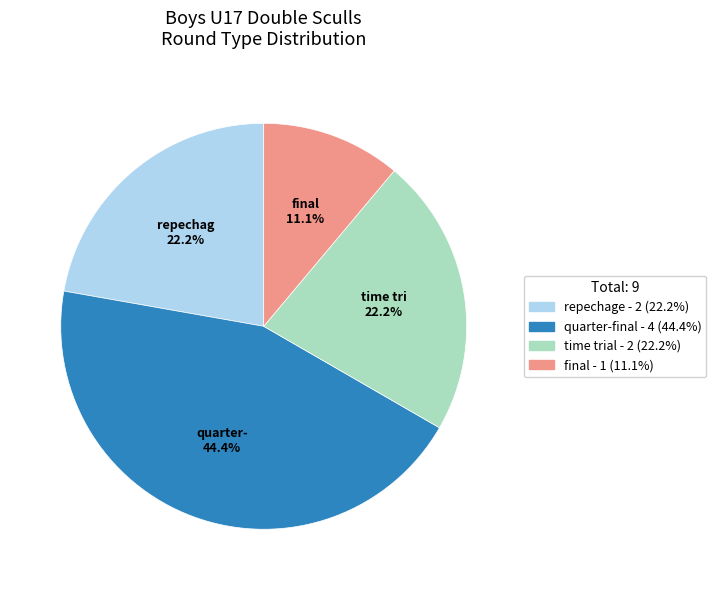

How many segments does this pie chart have?

4